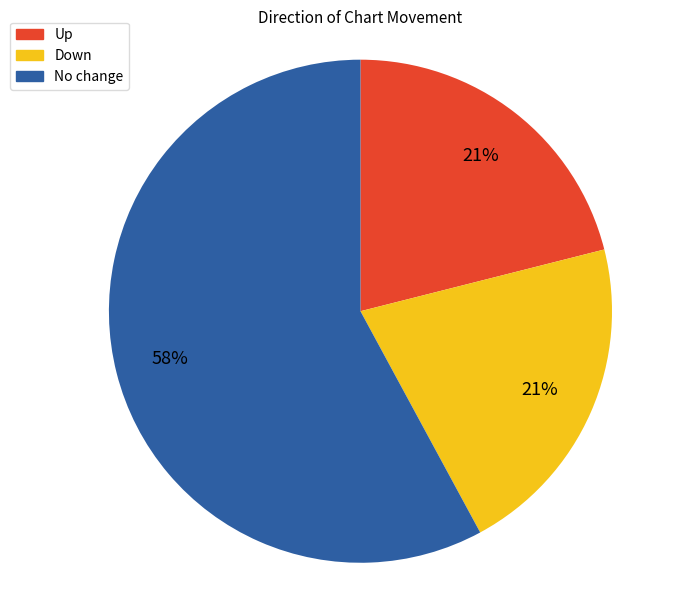

Is there a majority slice in this chart?

Yes